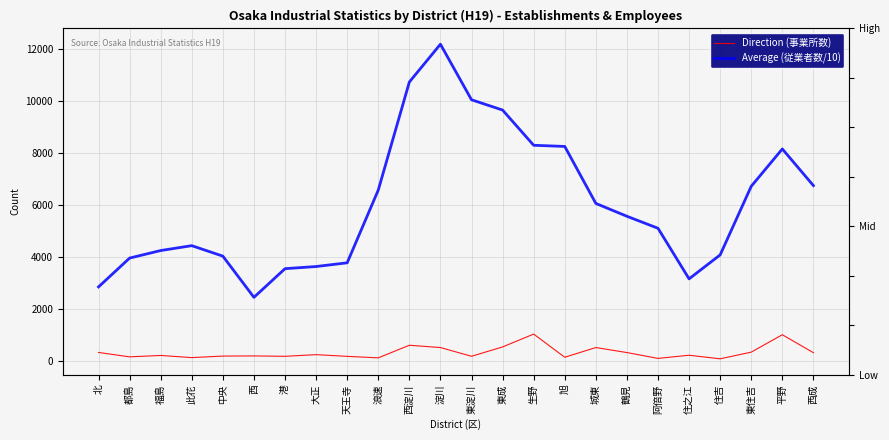

Which category has the lowest value in the Average (従業者数/10) series?

西